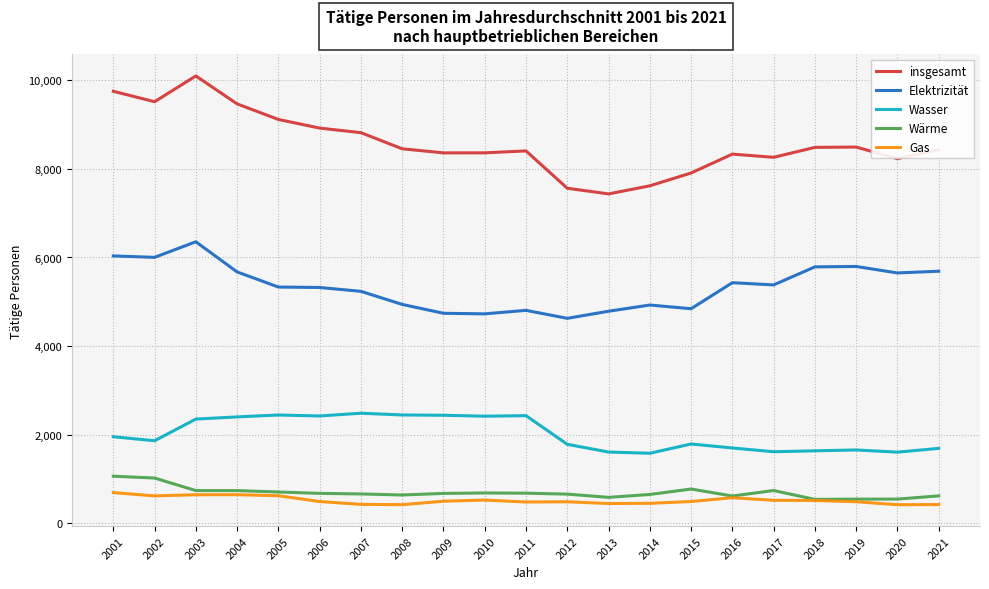

The value of Wasser at 2012 is 1785. True or false?

True